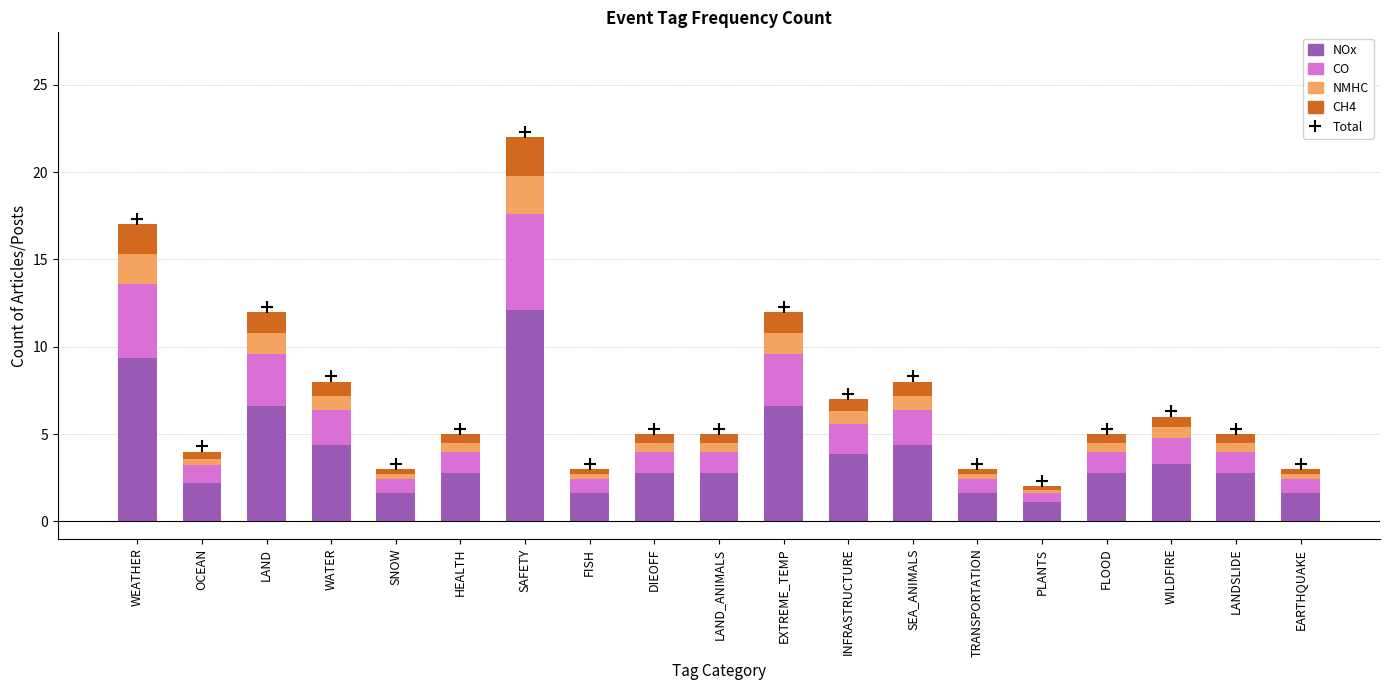

What is the average value of the NOx series?

3.9